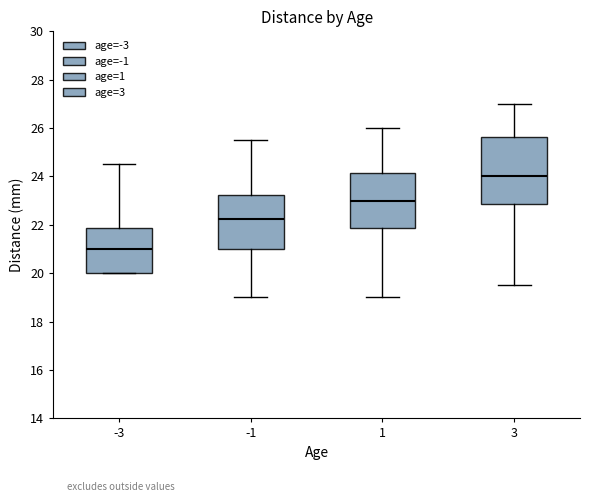

Reading left to right, read every box against the y-axis: the position of its median line, the range the box covers, and the ends of its whiskers. The values are not printed on the chart, so give them approximately, as read against the axis.

-3: median 21.0, box 20.0 to 21.8, whiskers 20.0 to 24.6
-1: median 22.2, box 21.0 to 23.2, whiskers 19.0 to 25.6
1: median 23.0, box 21.8 to 24.2, whiskers 19.0 to 26.0
3: median 24.0, box 22.8 to 25.6, whiskers 19.6 to 27.0